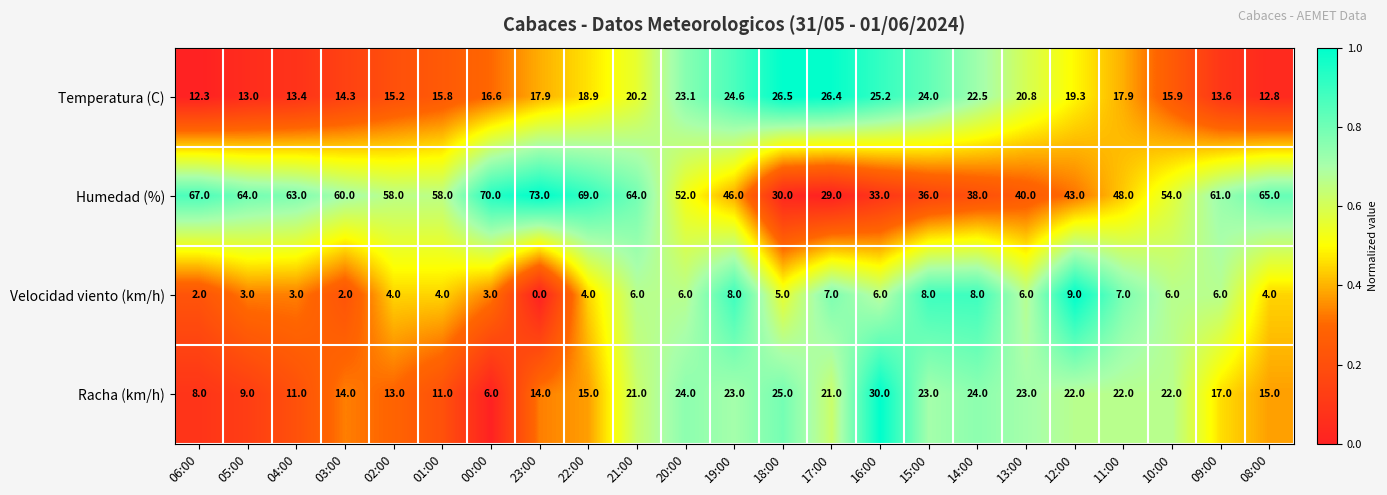

Which series has the largest range (max minus min)?

Humedad (%)